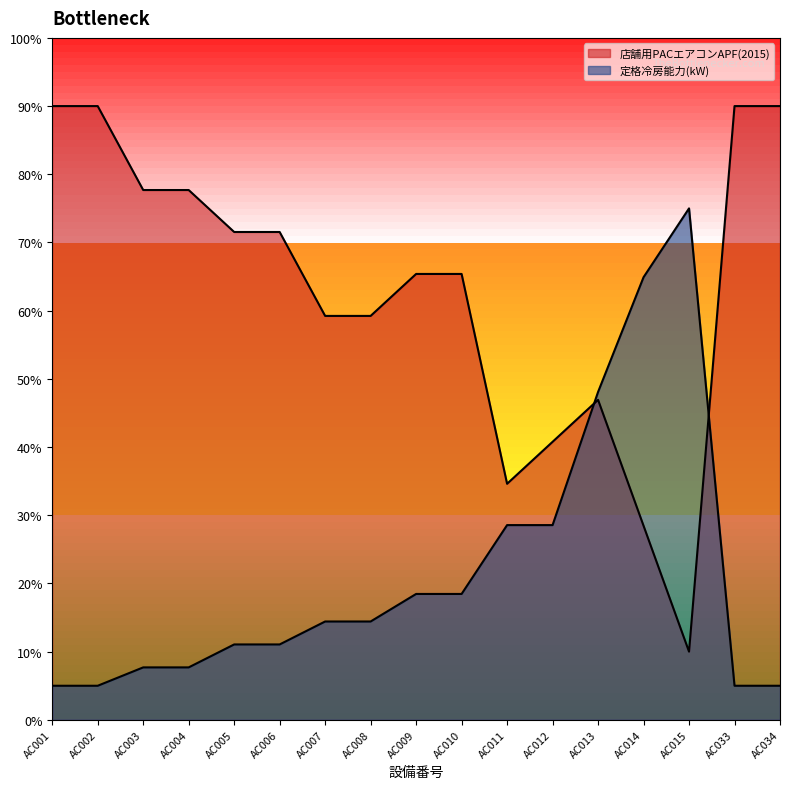

What are all the series names shown in the legend?

店舗用PACエアコンAPF(2015), 定格冷房能力(kW)